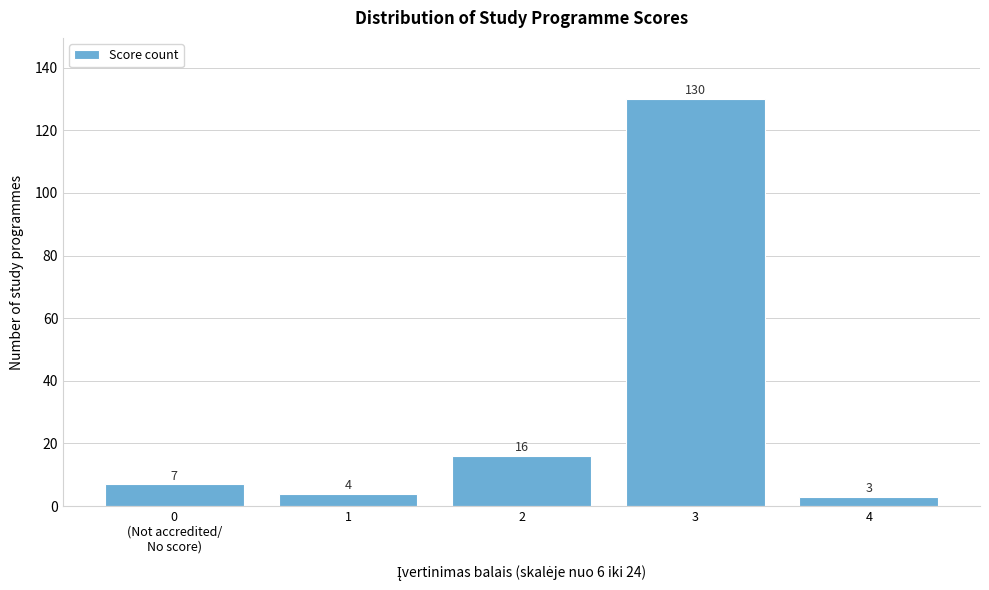

Reading left to right, what are all the values shown in this chart?

7	4	16	130	3